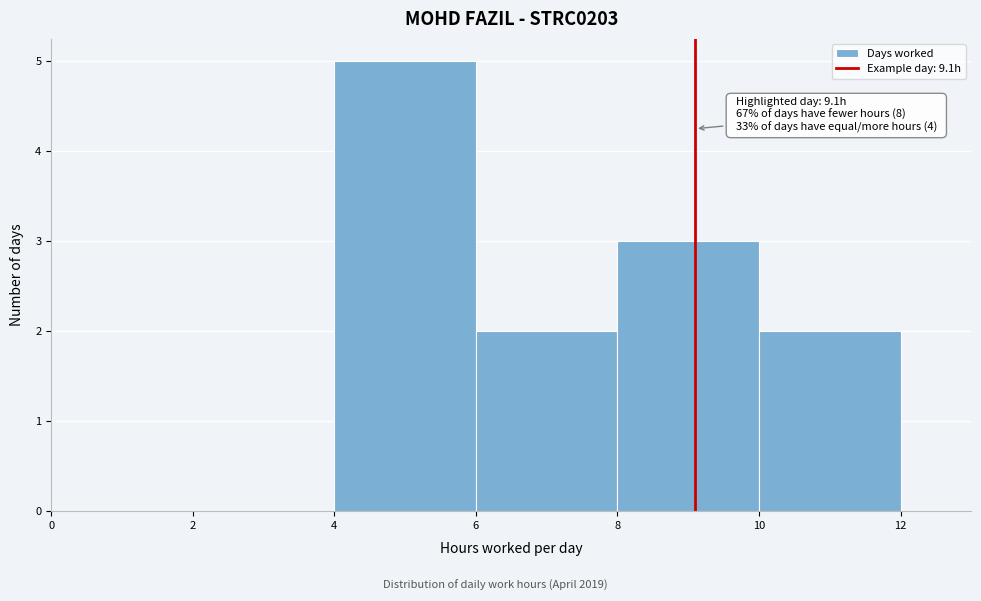

Over which range of the x-axis is the bar tallest?

4 to 6